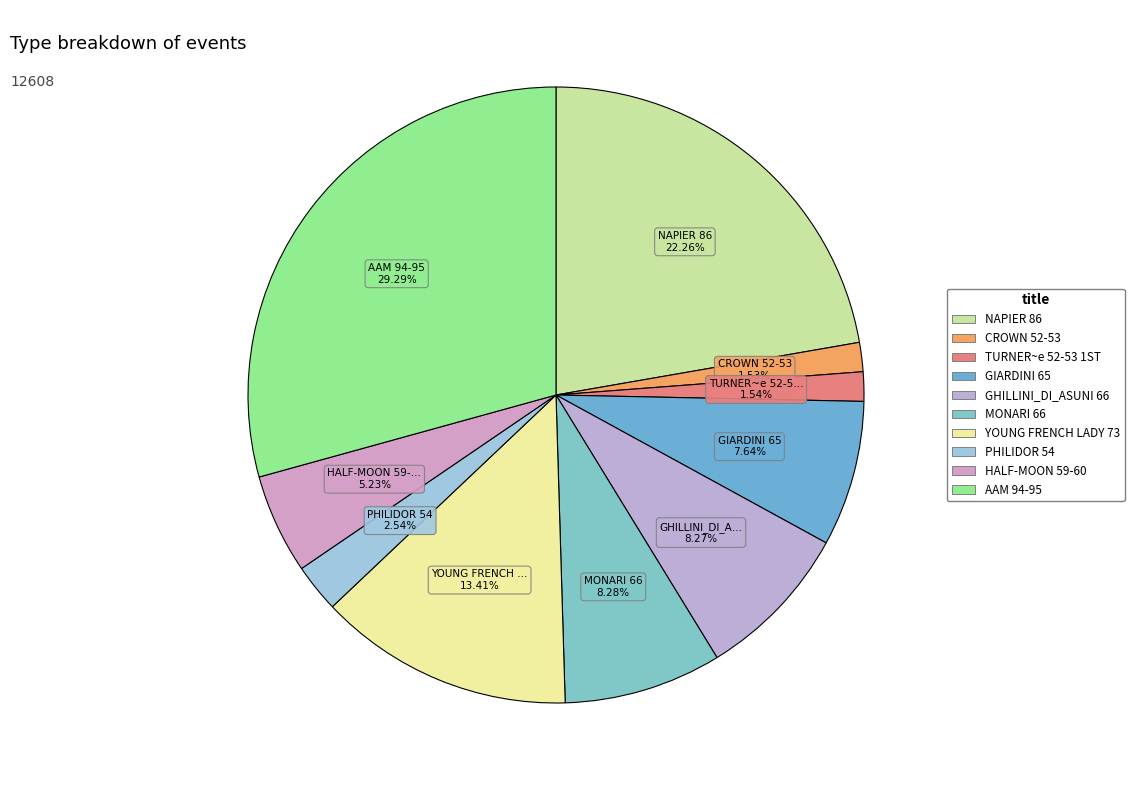

Approximately how many times larger is the value at GIARDINI 65 compared to HALF-MOON 59-60?

1.5